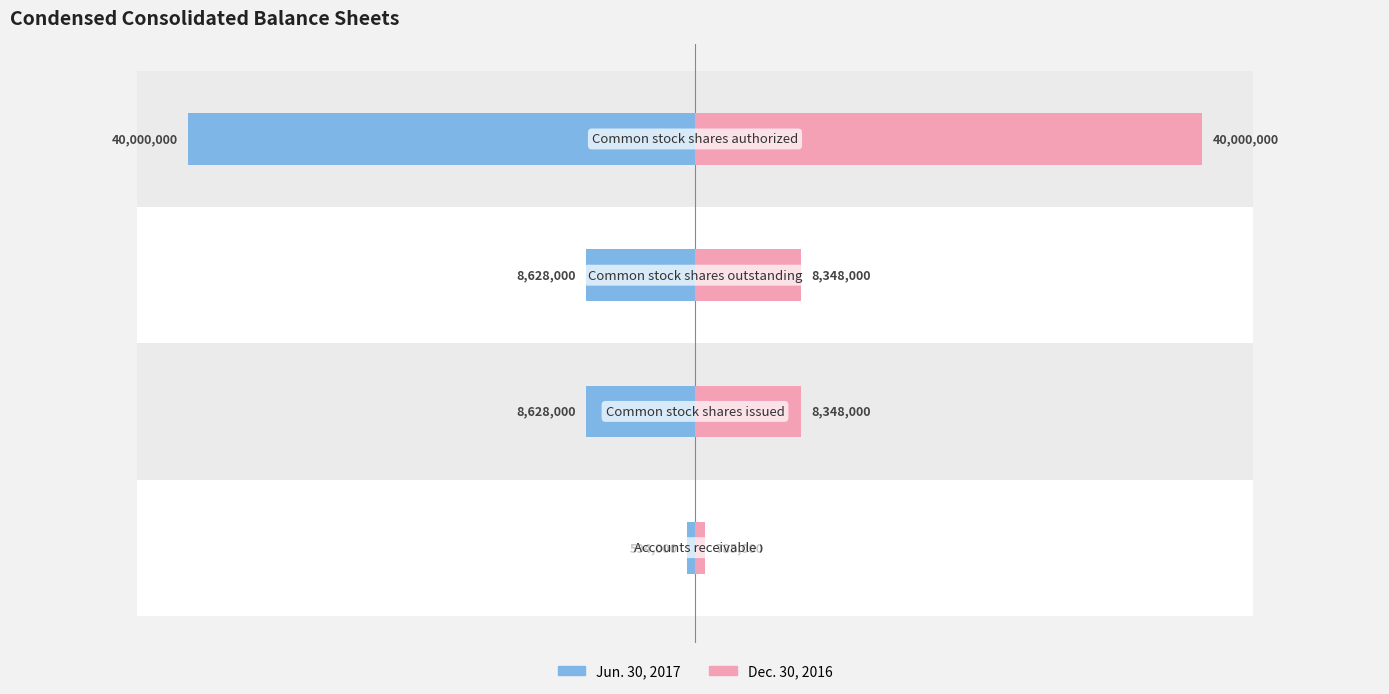

Count the Dec. 30, 2016 values in the range 8348000 to 40000000.

3